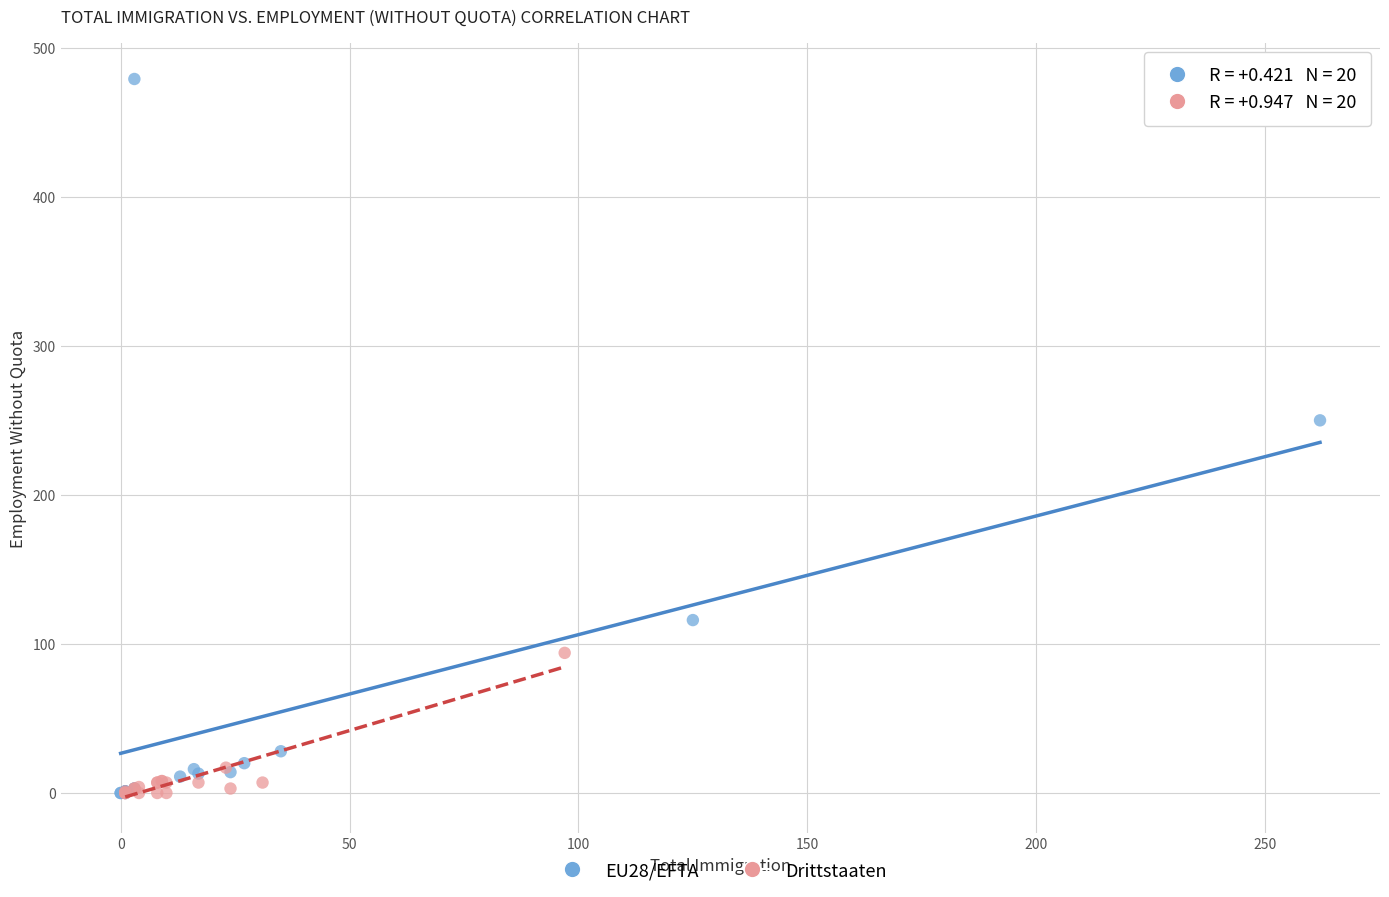

Which series reaches the maximum Y coordinate?

EU28/EFTA